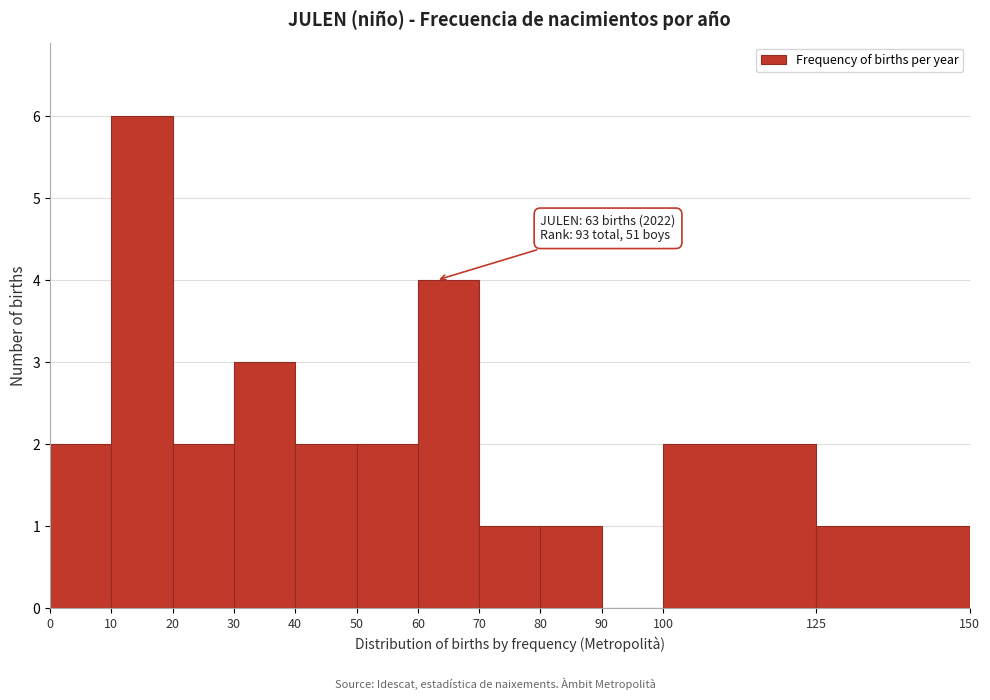

Which range on the x-axis has the tallest bar?

10 to 20